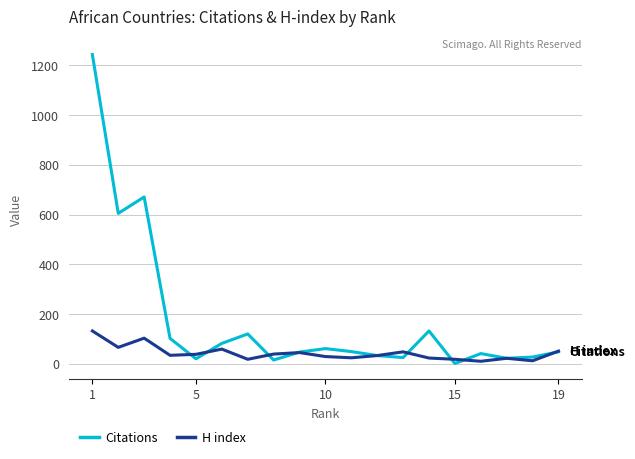

List the series in order of their peak value, highest first.

Citations, H index